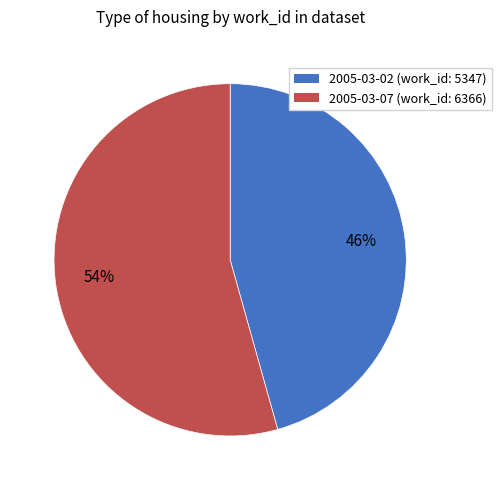

Rank the categories by value from lowest to highest.

2005-03-02, 2005-03-07